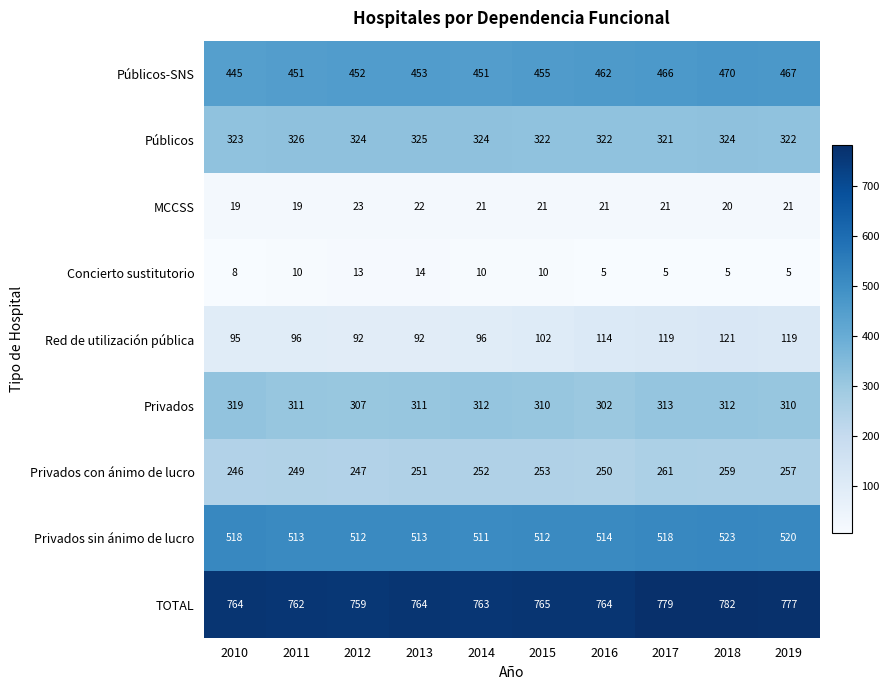

Count the number of categories in the chart.

10